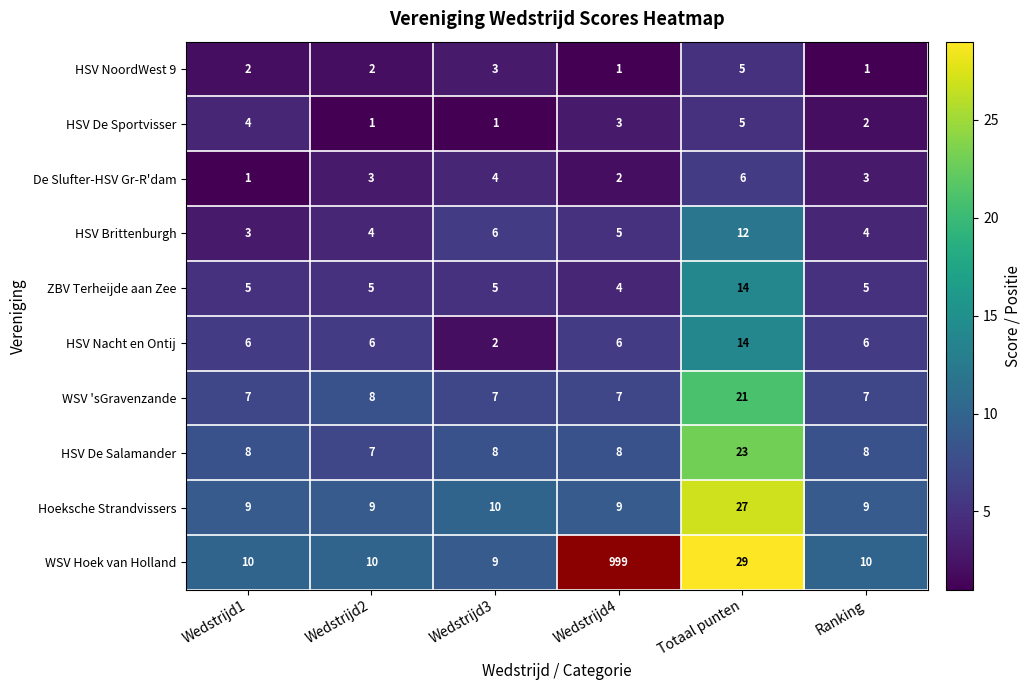

At how many categories does at least one series exceed 4?

6